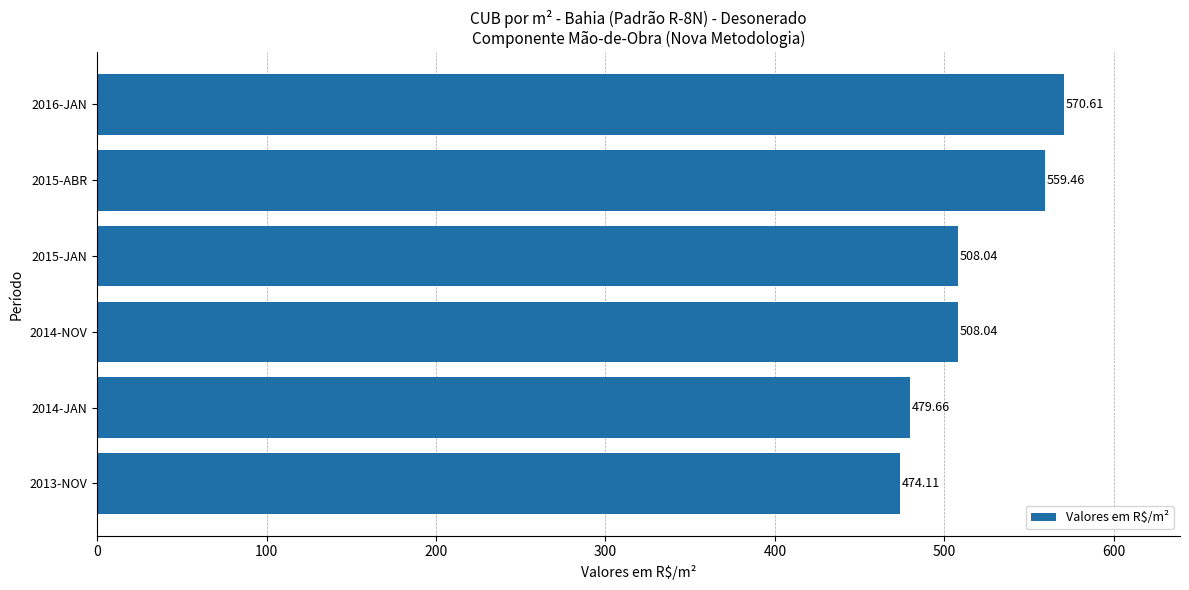

Approximately how many times larger is the value at 2014-JAN compared to 2015-ABR?

0.9